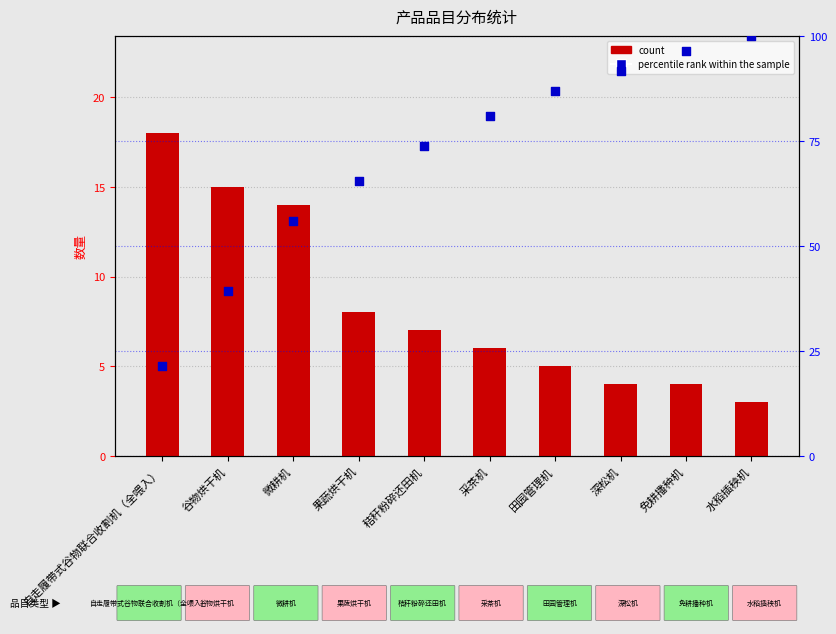

Which series has the largest total across all categories?

percentile rank within the sample